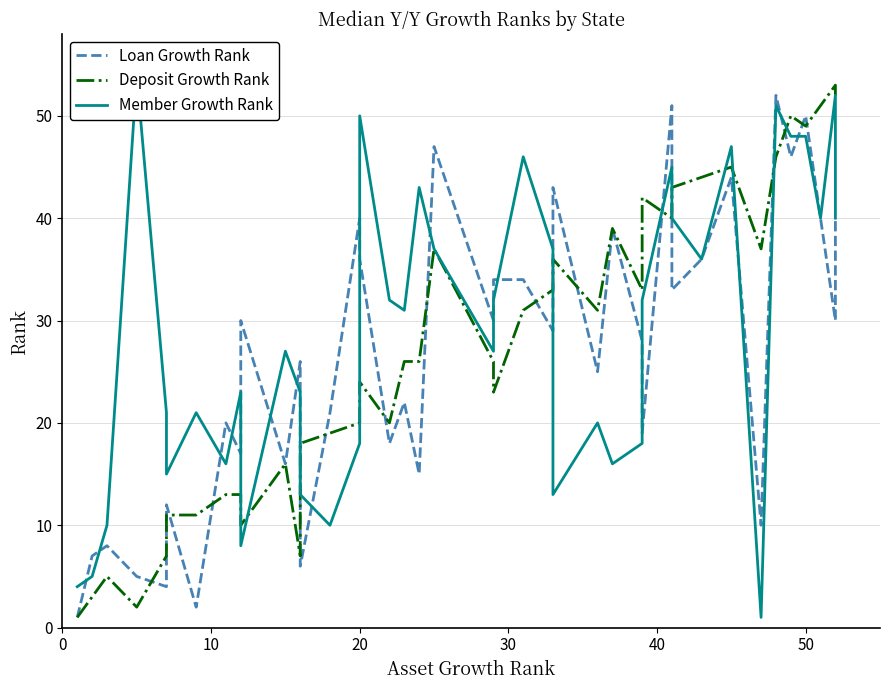

What are all the series names shown in the legend?

Loan Growth Rank, Deposit Growth Rank, Member Growth Rank